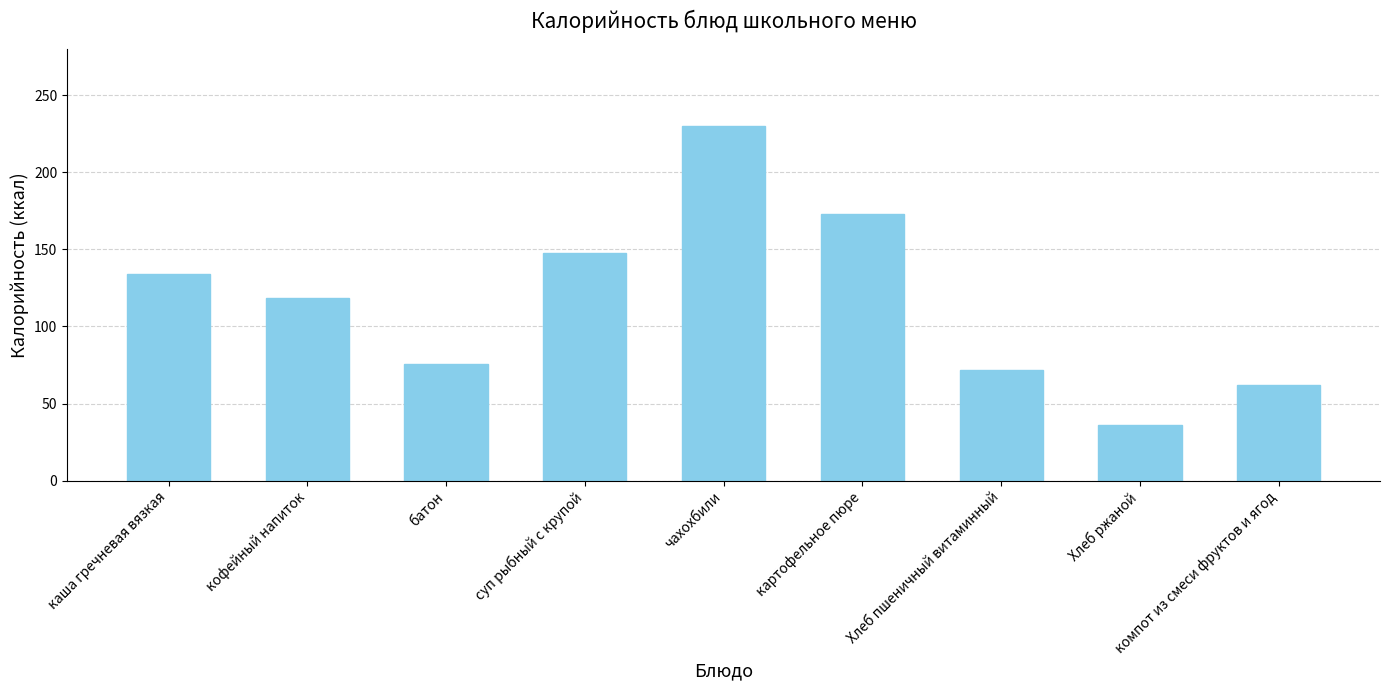

List the labels in order of value, largest first.

чахохбили, картофельное пюре, суп рыбный с крупой, каша гречневая вязкая, кофейный напиток, батон, Хлеб пшеничный витаминный, компот из смеси фруктов и ягод, Хлеб ржаной